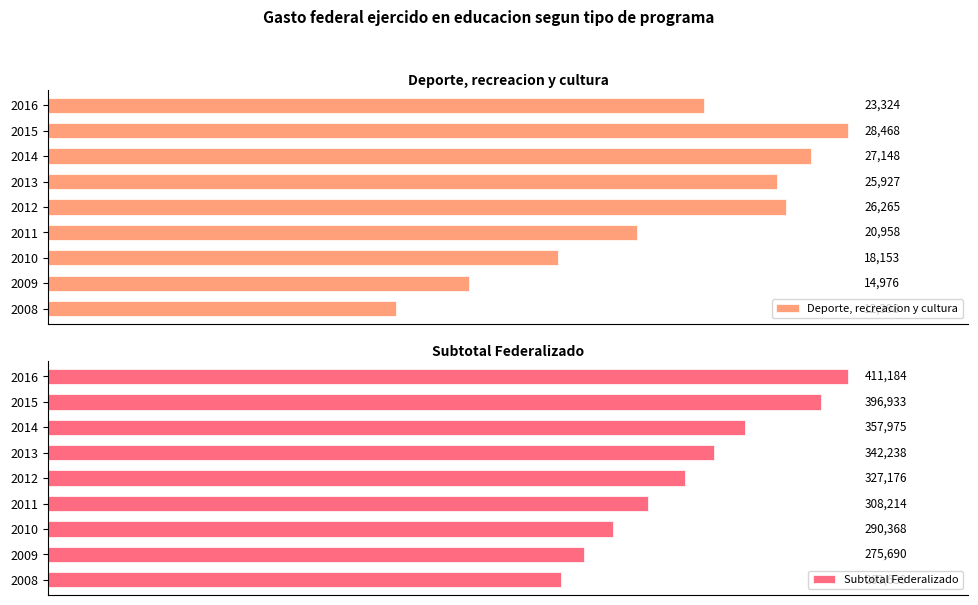

List the labels in order of Deporte, recreacion y cultura value, smallest first.

2008, 2009, 2010, 2011, 2016, 2013, 2012, 2014, 2015